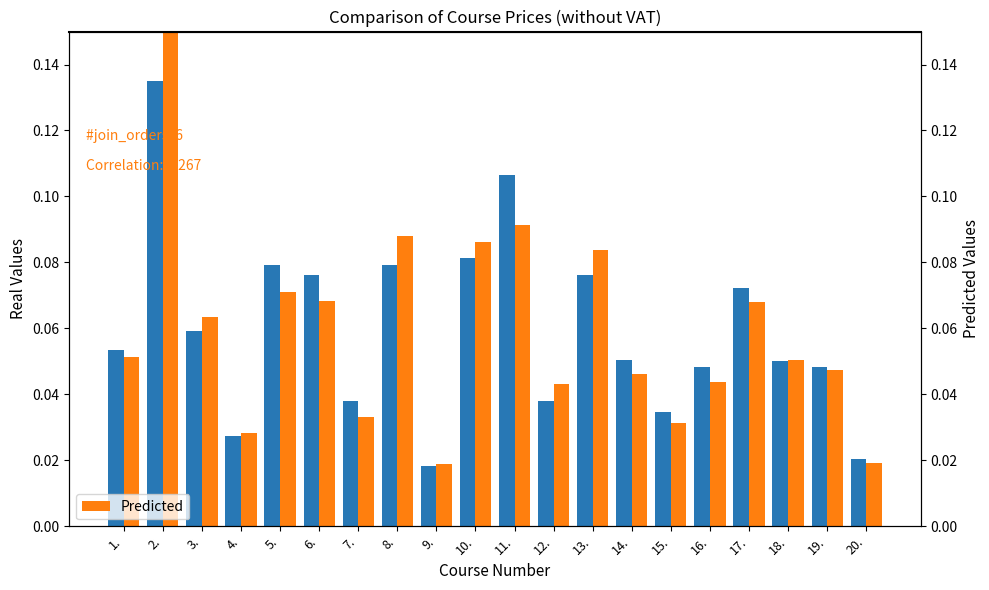

What is the difference between the maximum and second lowest values in the Real Values series?

0.1